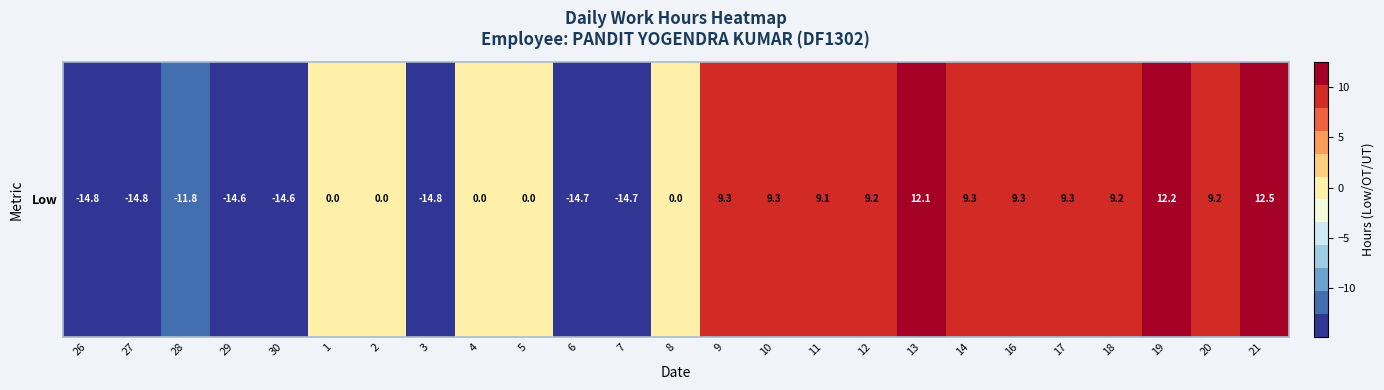

Which label corresponds to the largest value in the chart?

21